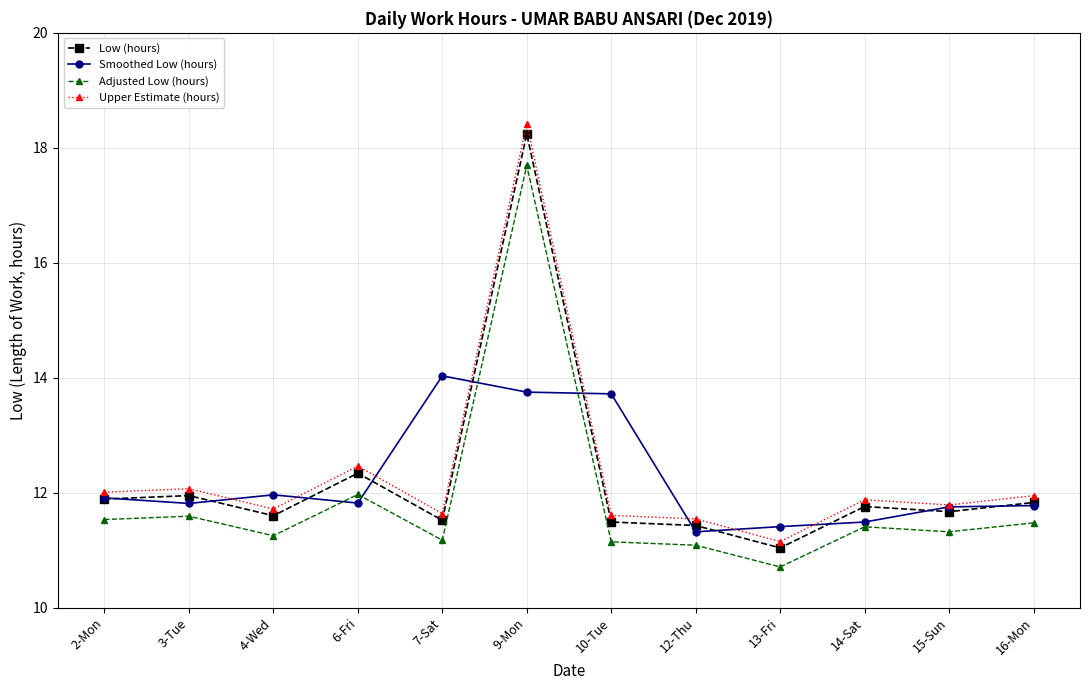

How many data points in Adjusted Low (hours) are above 11?

11